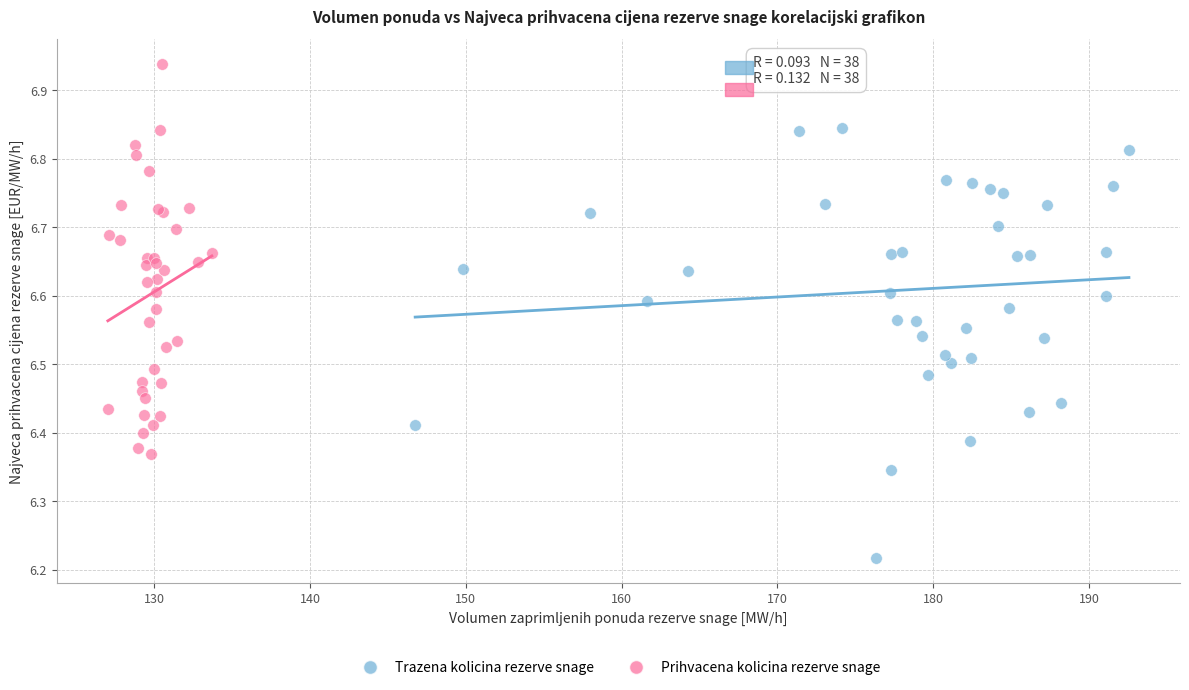

Which series has the widest spread of Y values?

Trazena kolicina rezerve snage